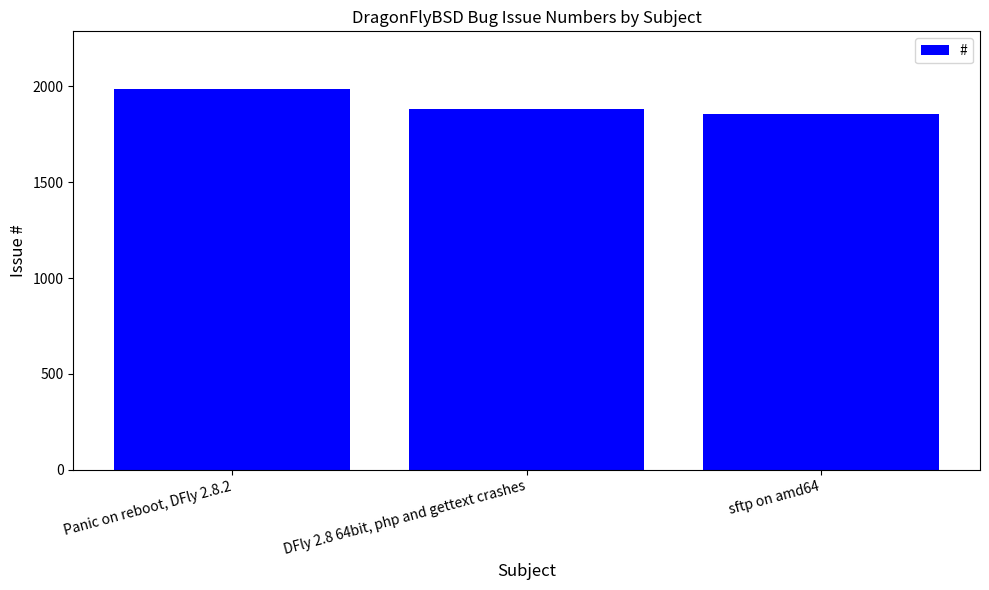

Reading left to right, list all the values displayed in this chart.

Panic on reboot, DFly 2.8.2=1989	DFly 2.8 64bit, php and gettext crashes=1883	sftp on amd64=1858